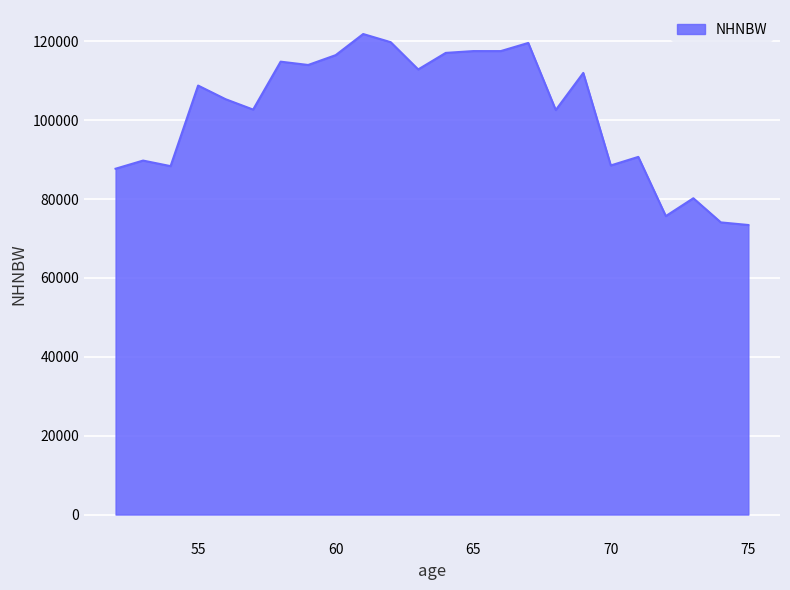

What is the minimum value shown in the chart?

73413.3